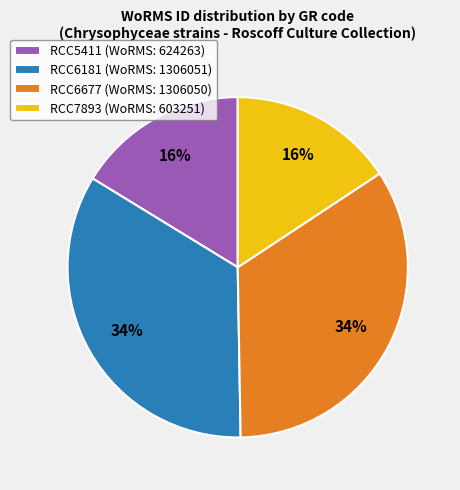

To the nearest percent, what percentage of the pie is RCC5411?

16%